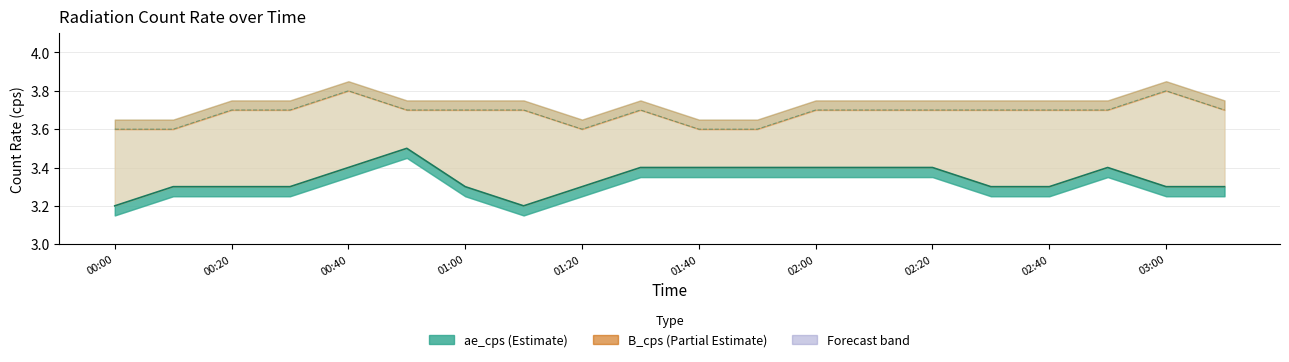

In B_cps line, how many points are lower than both neighbors (excluding endpoints)?

1